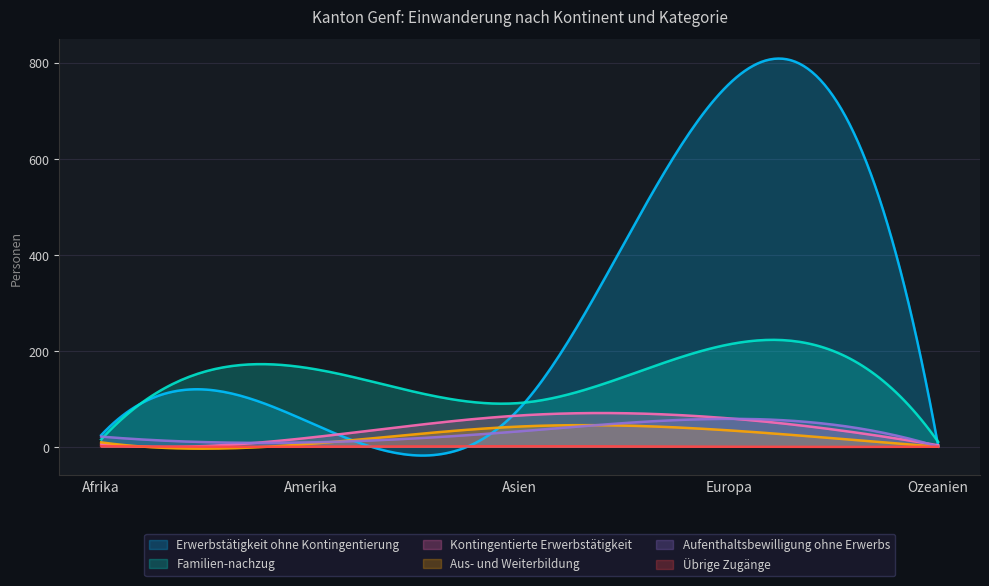

What is the sum of the Kontingentierte Erwerbstätigkeit values at Afrika and Amerika?

24